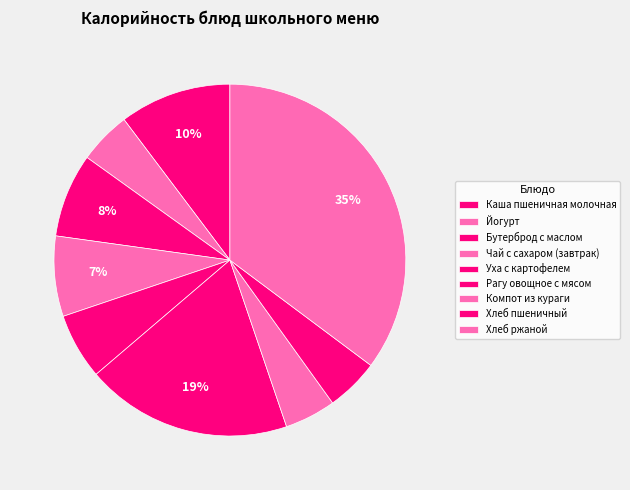

How many segments does this pie chart have?

9